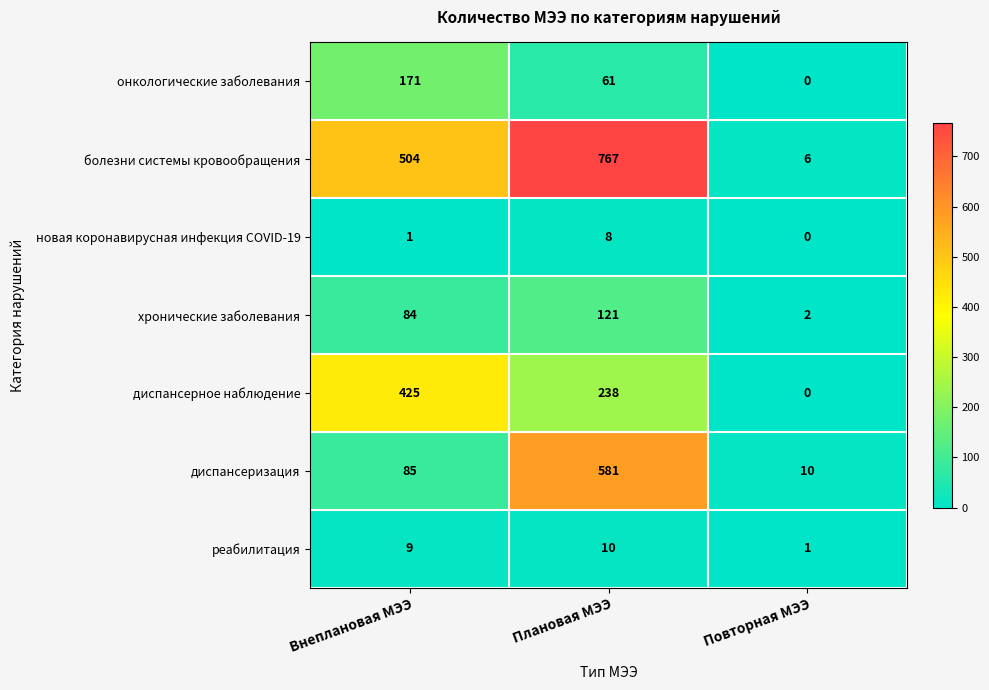

Is it true that диспансеризация equals 85 at Внеплановая МЭЭ?

True